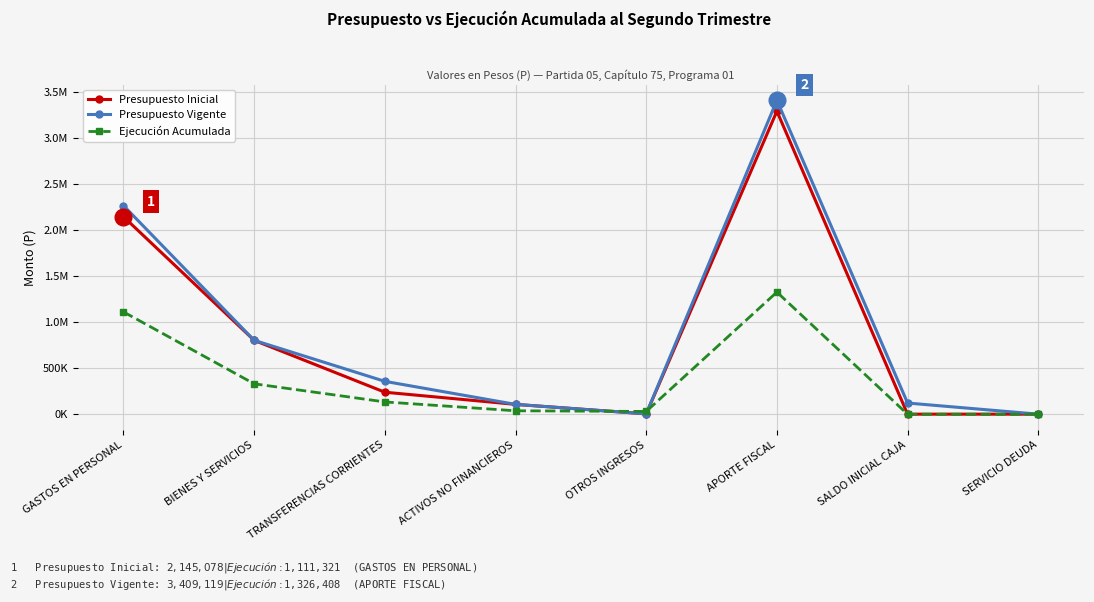

What is the difference between the maximum and minimum values in the Ejecución Acumulada series?

1326408